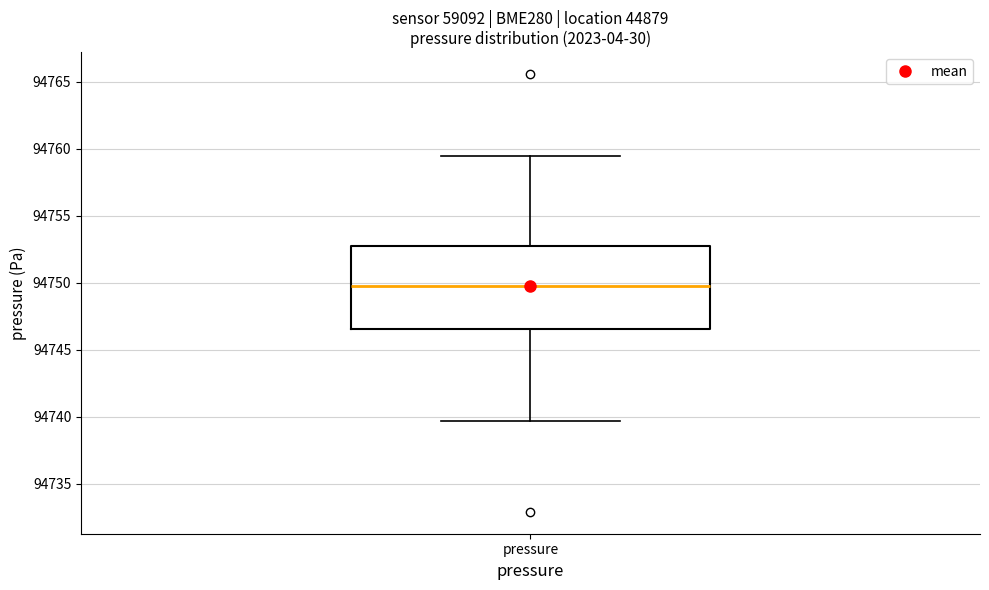

Read this box plot against the y-axis: the position of the median line, the range covered by the box, and the ends of both whiskers. The values are not printed on the chart, so give them approximately, as read against the axis.

median 94750.0, box 94746.5 to 94753.0, whiskers 94739.5 to 94759.5